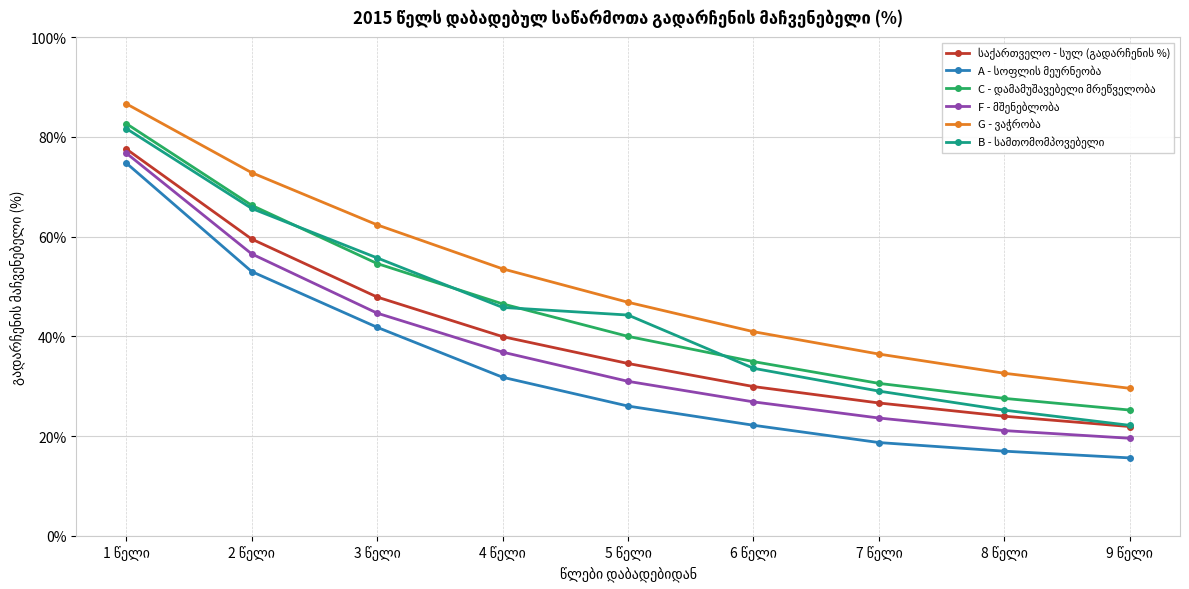

What is the smallest value displayed?

15.6